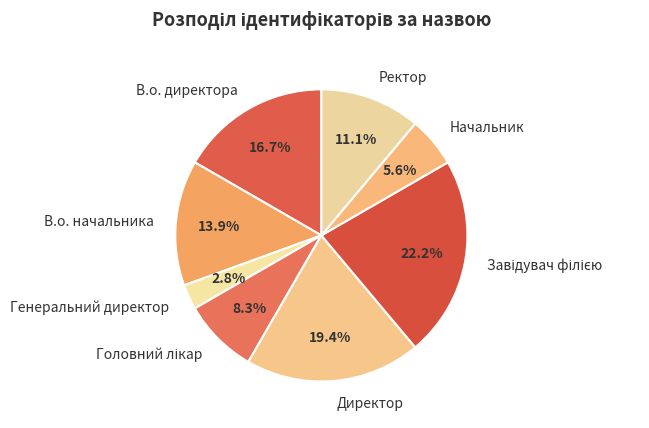

Does any single category account for the majority?

No